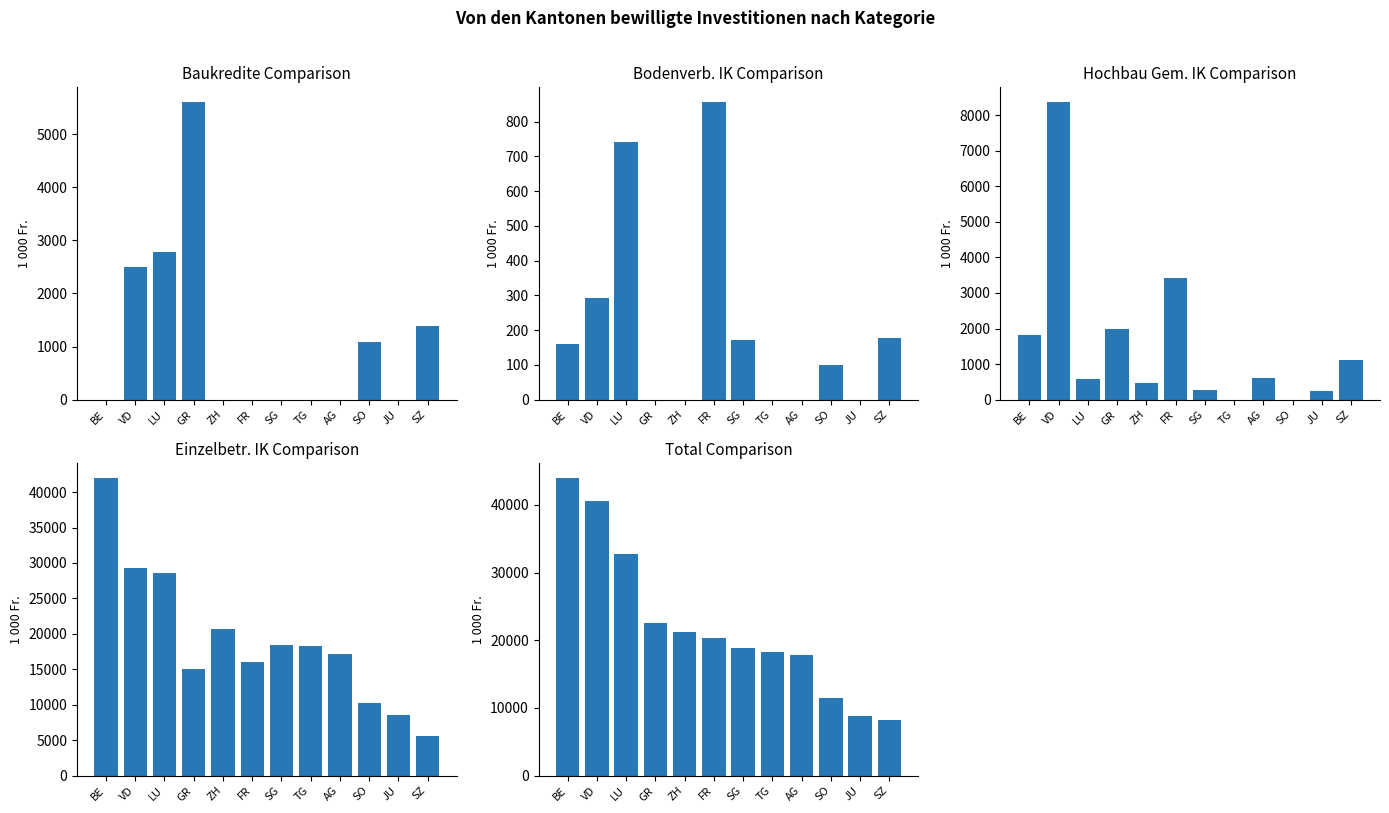

List the series in order of their peak value, highest first.

Total, Einzelbetr. IK, Hochbau Gem. IK, Baukredite, Bodenverb. IK